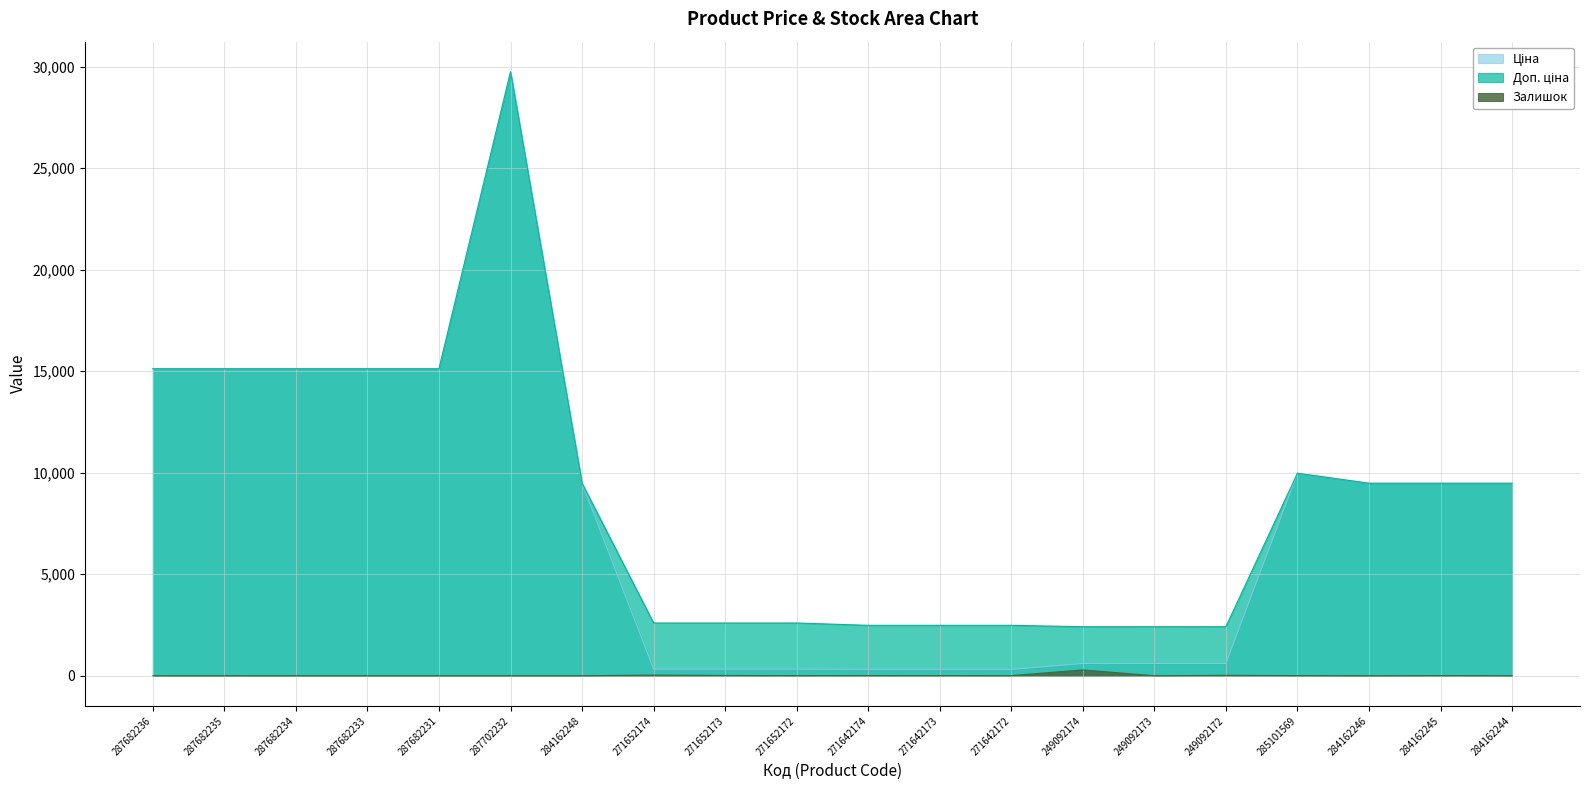

How many series are shown in this chart?

3